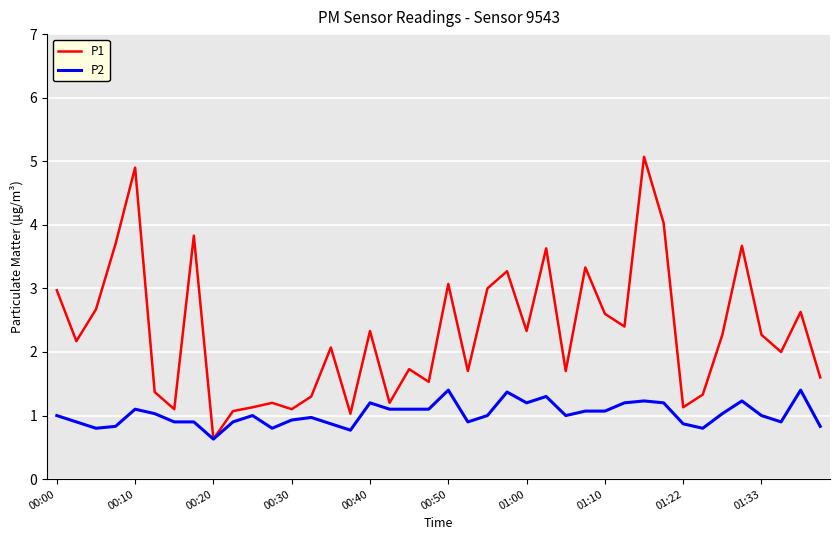

Which series has the largest range (max minus min)?

P1